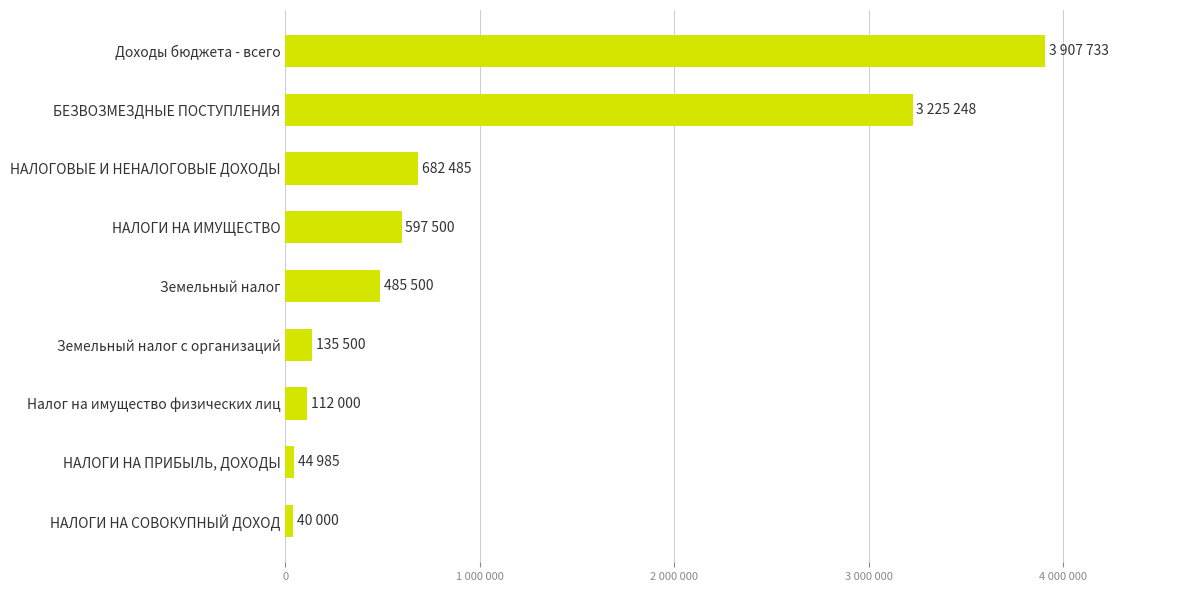

At which label is the value closest to 1973866?

БЕЗВОЗМЕЗДНЫЕ ПОСТУПЛЕНИЯ